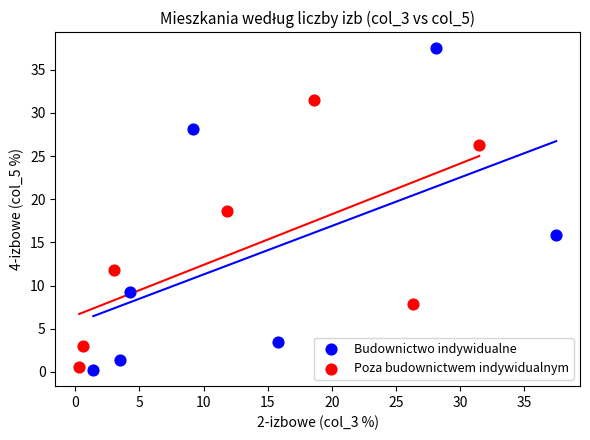

What are all the series names shown in the legend?

Budownictwo indywidualne, Poza budownictwem indywidualnym